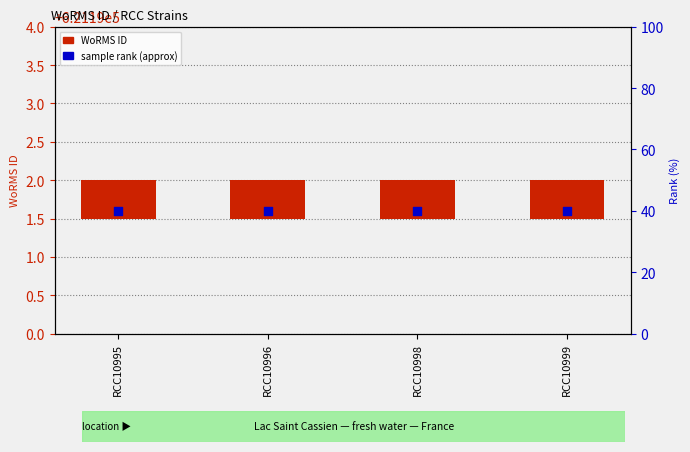

What are all the series names shown in the legend?

WoRMS ID, sample rank (approx)